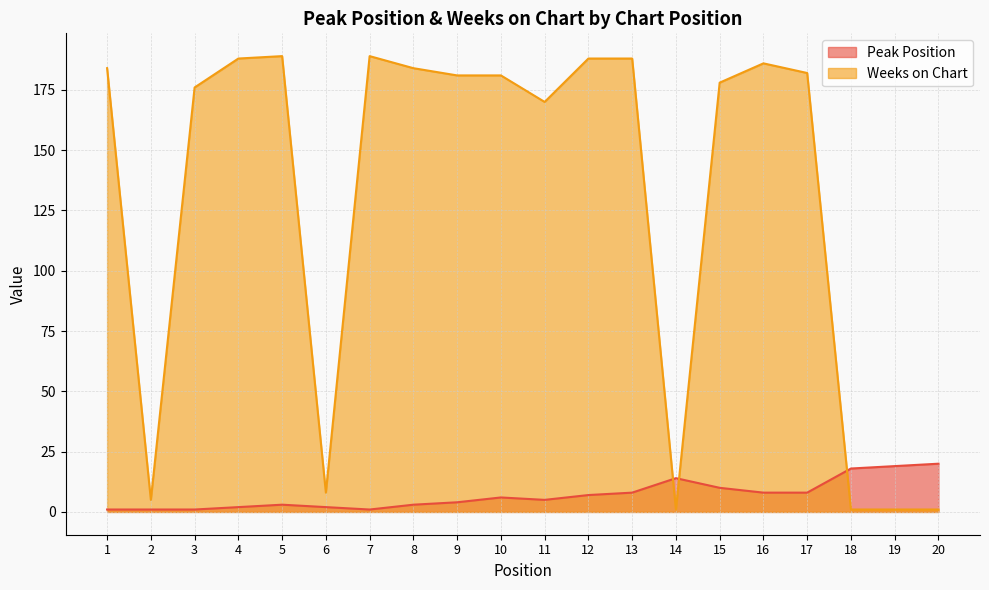

What are all the series names shown in the legend?

Peak Position, Weeks on Chart